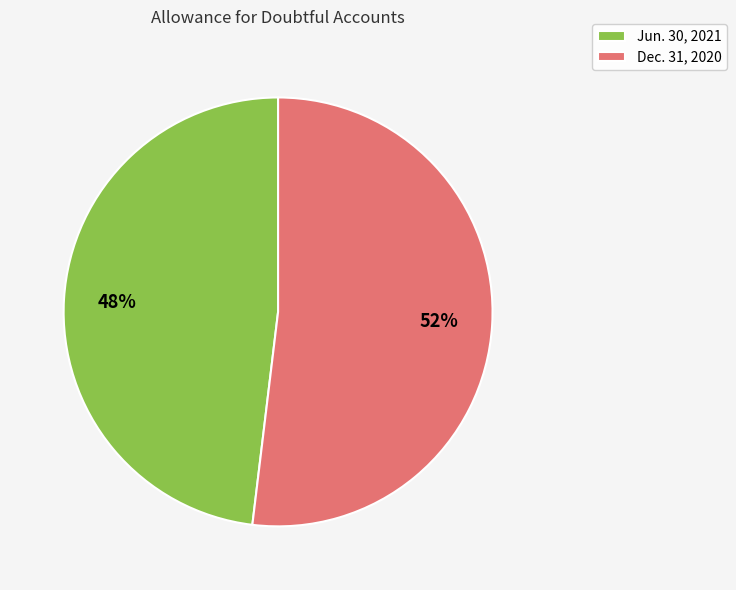

Which category has the smallest portion of the pie?

Jun. 30, 2021